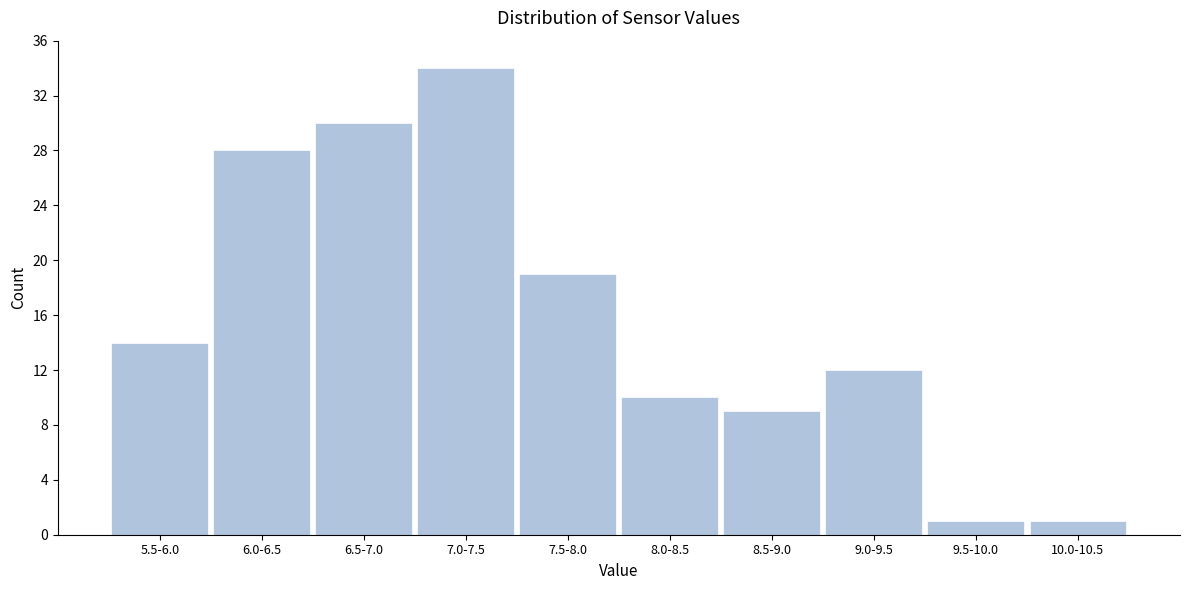

Reading right to left, extract all data points from this chart.

1	1	12	9	10	19	34	30	28	14